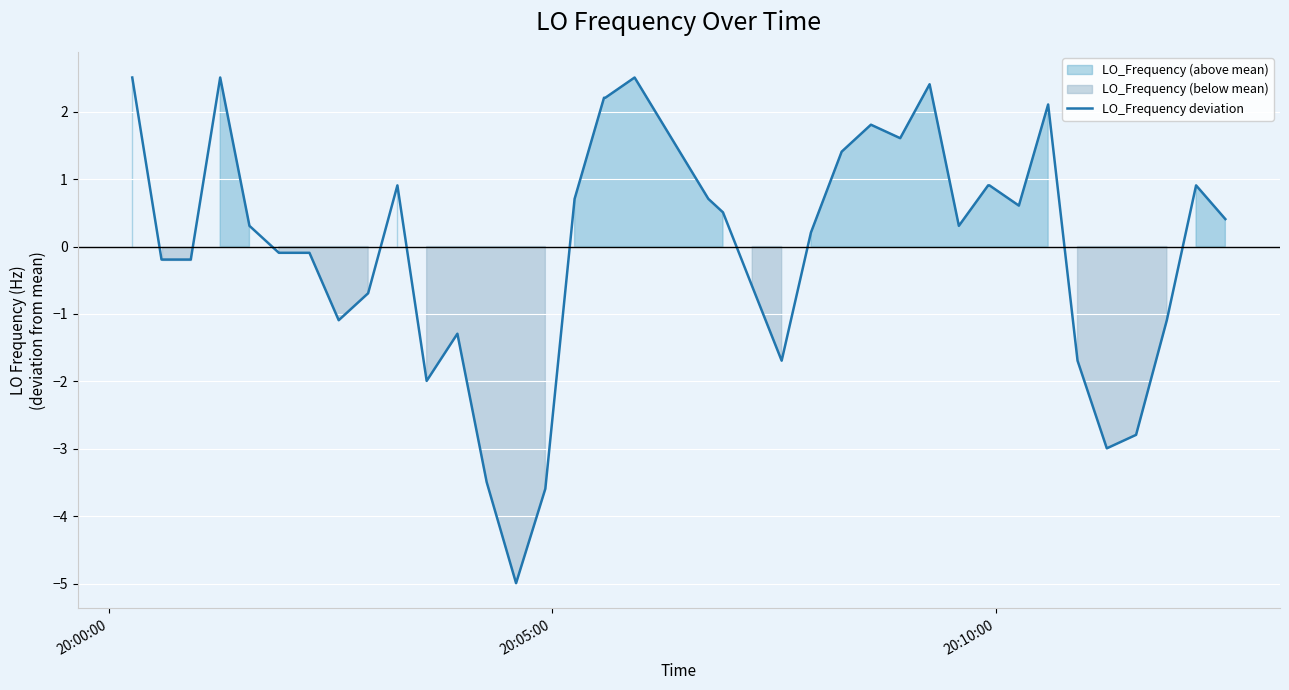

How many values are below 0?

18